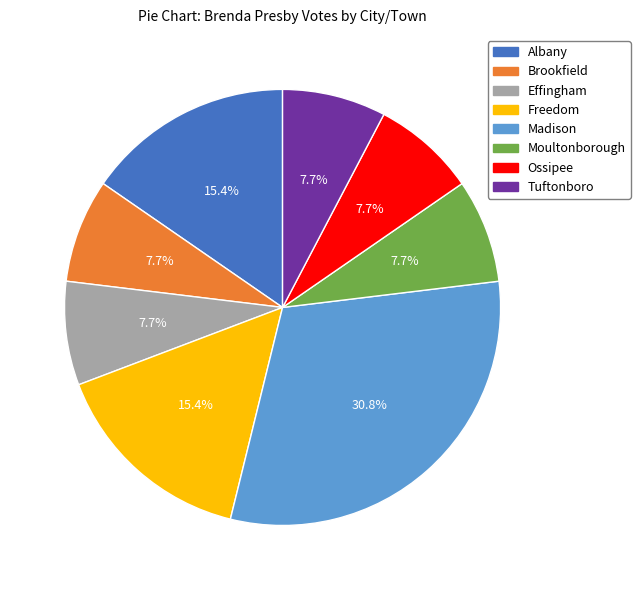

Combined, do Tuftonboro and Albany account for over 50%?

No